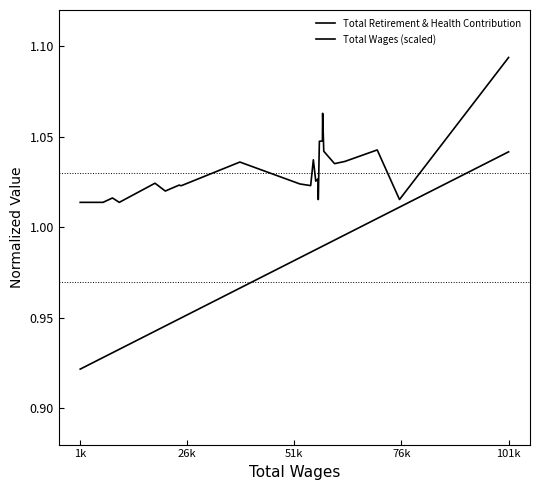

How many lines are shown in the chart?

2